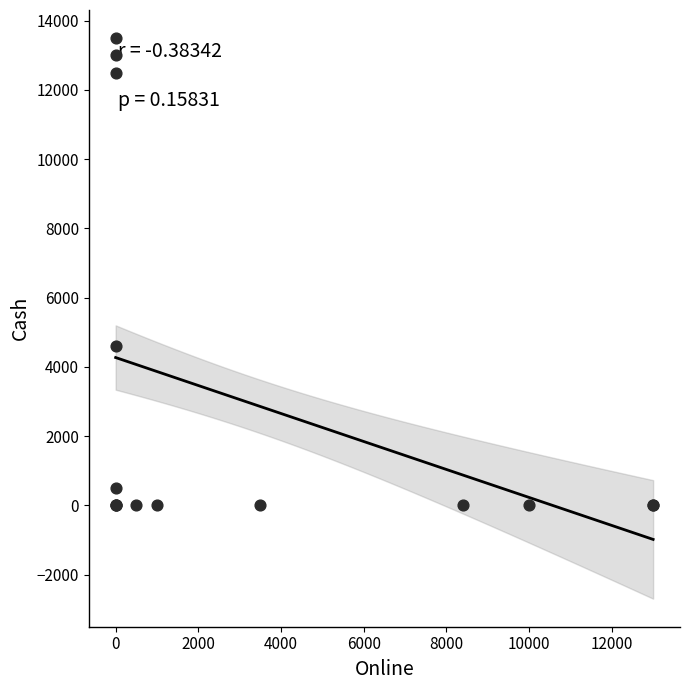

What Y value in the scatter plot is closest to 6750?

4600